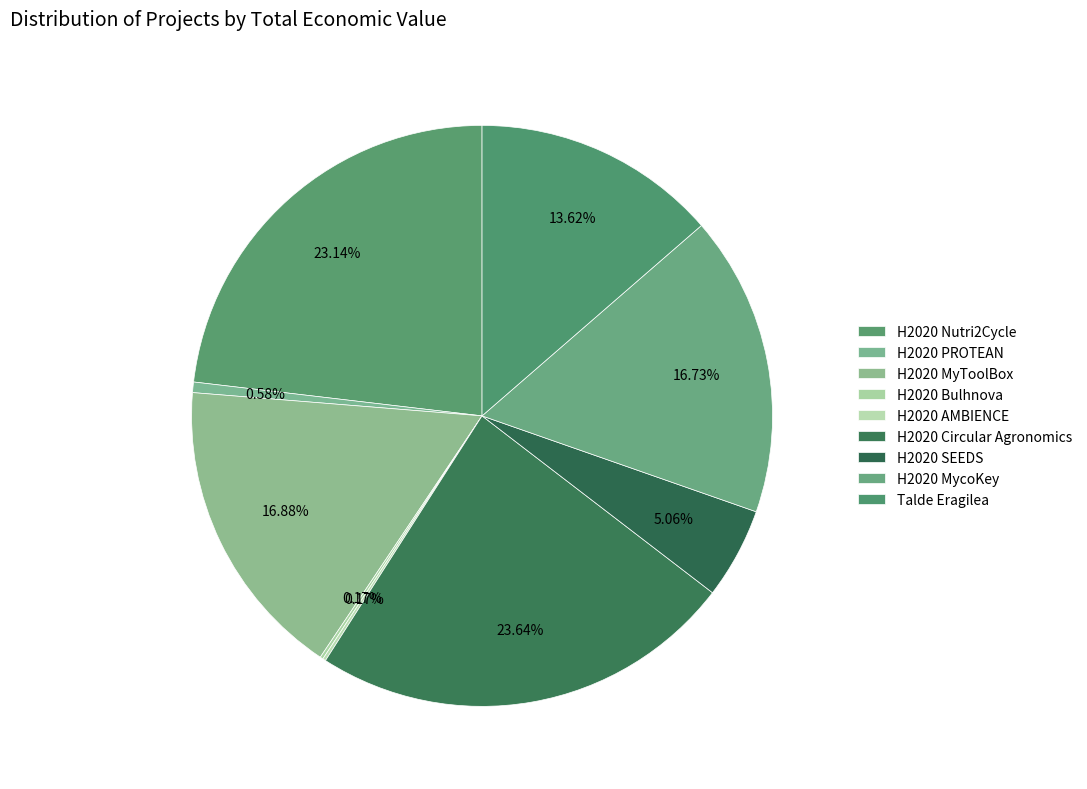

What percentage is the H2020 Circular Agronomics slice, to the nearest percent?

24%